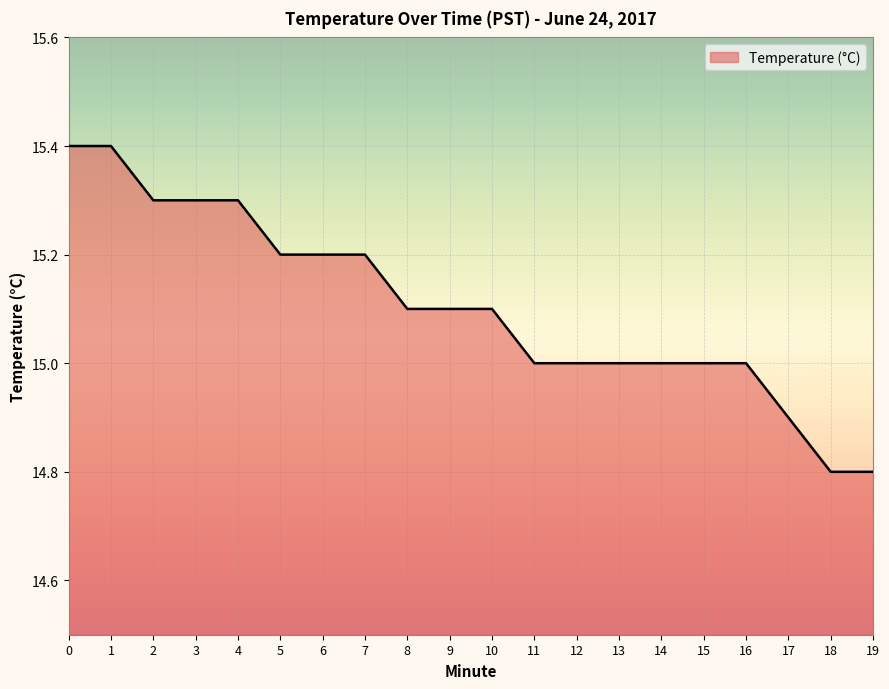

What is the difference between the maximum and minimum values?

0.6